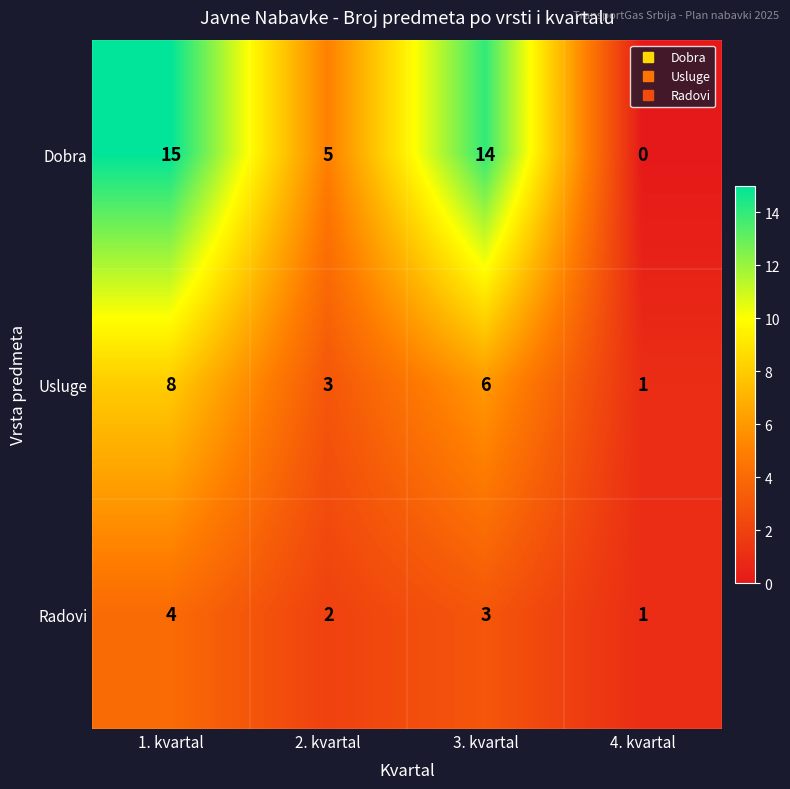

The Radovi series shows 2 at 2. kvartal. True or false?

True